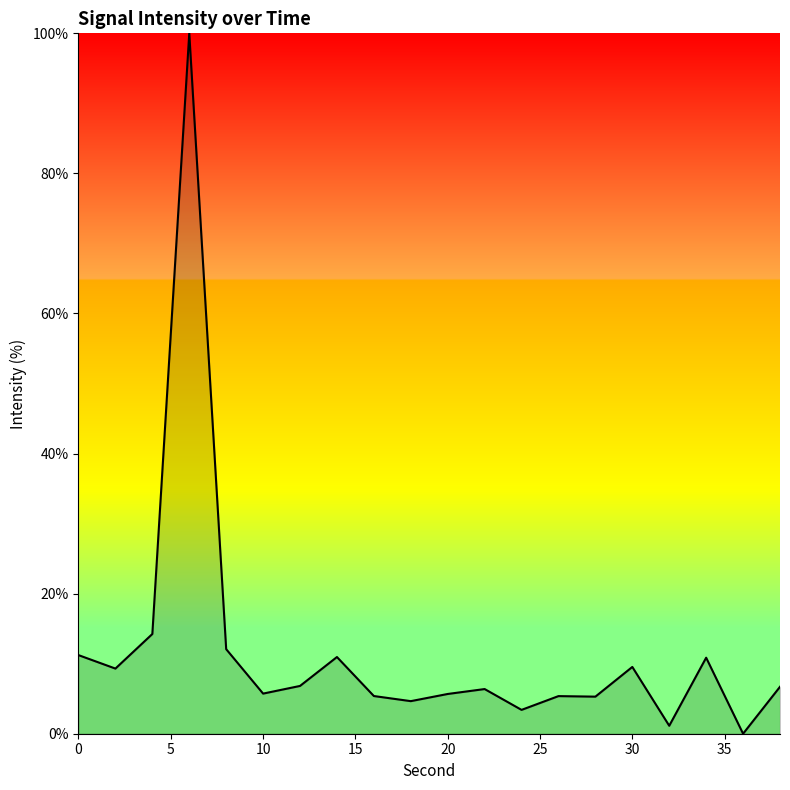

What is the greatest value displayed?

100.0